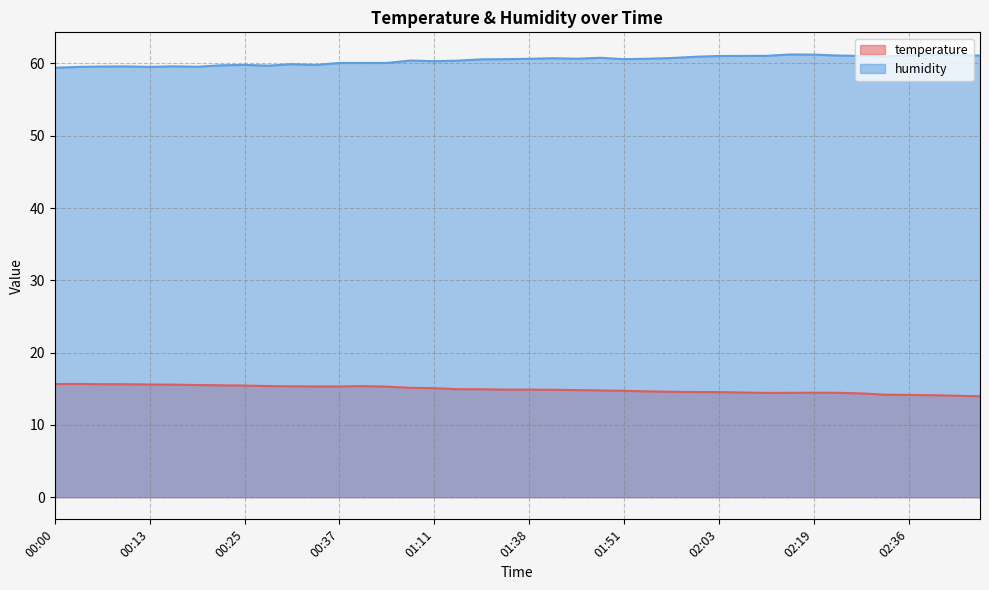

At which category is the sum across all series the highest?

02:16